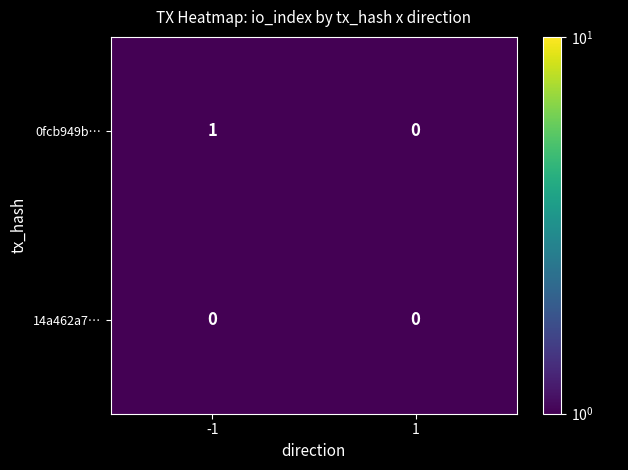

How many categories are shown in the chart?

2